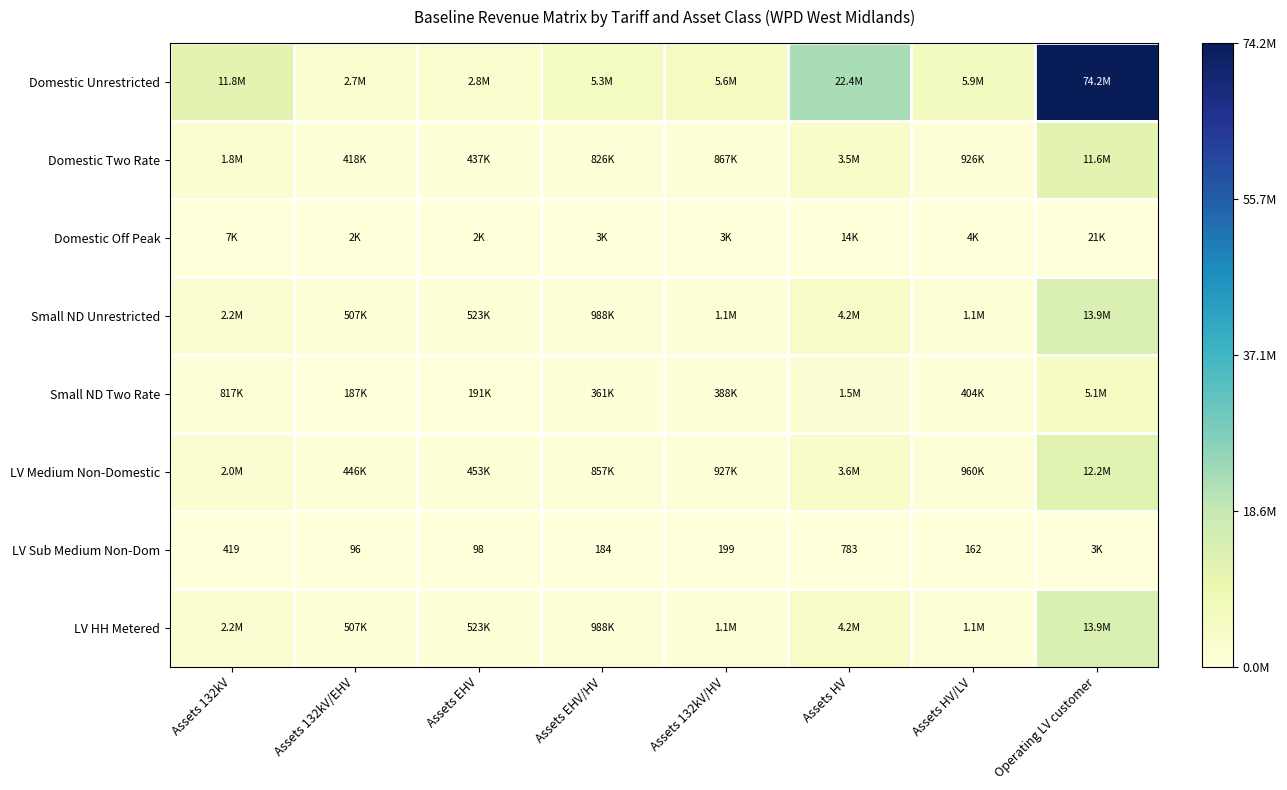

Rank the categories by LV Sub Medium Non-Dom value from lowest to highest.

Assets 132kV/EHV, Assets EHV, Assets HV/LV, Assets EHV/HV, Assets 132kV/HV, Assets 132kV, Assets HV, Operating LV customer